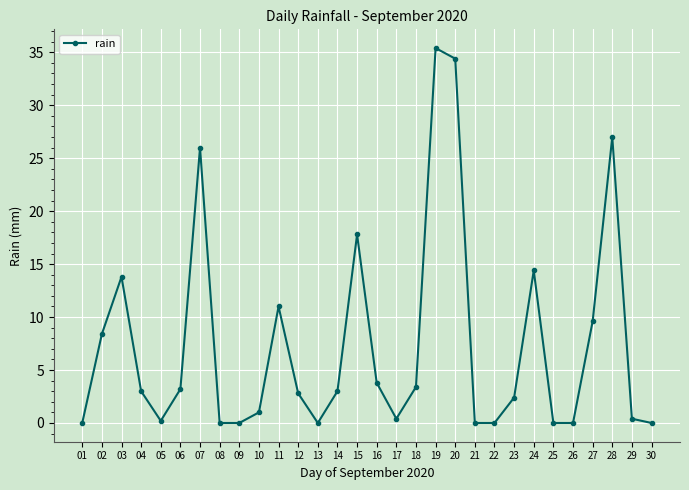

True or false: the data shows 6.0 at 03.

False